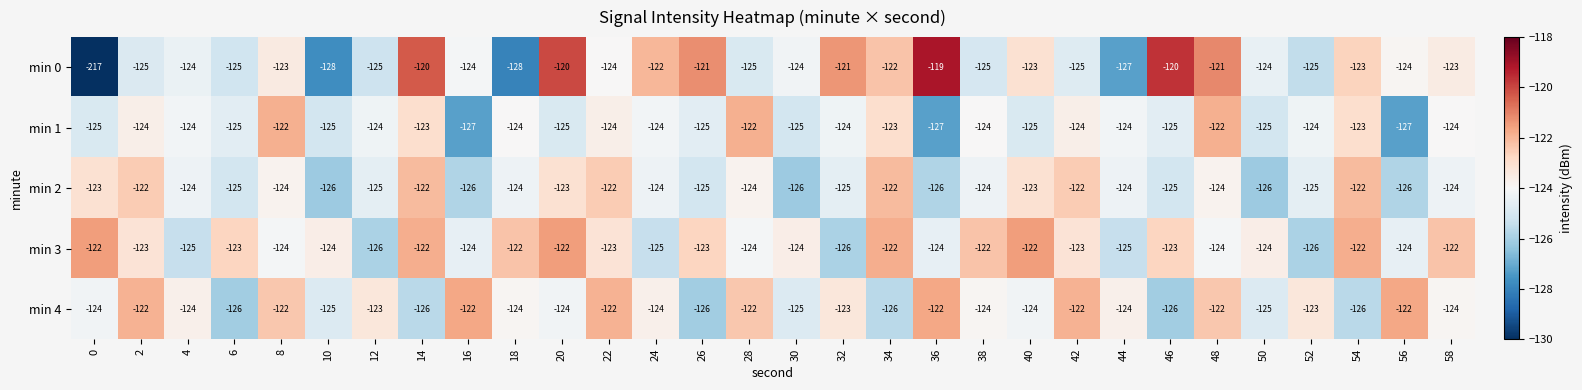

What is the difference between the highest and lowest values at 40?

3